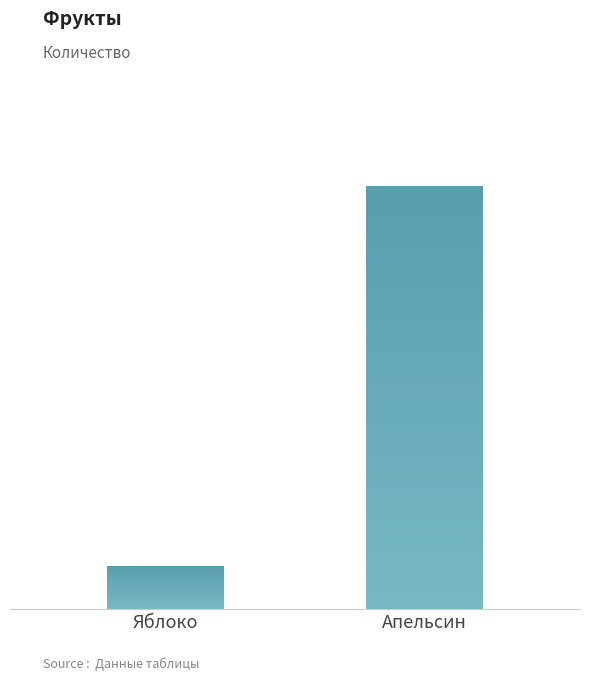

Count the values in the range 5 to 50.

2